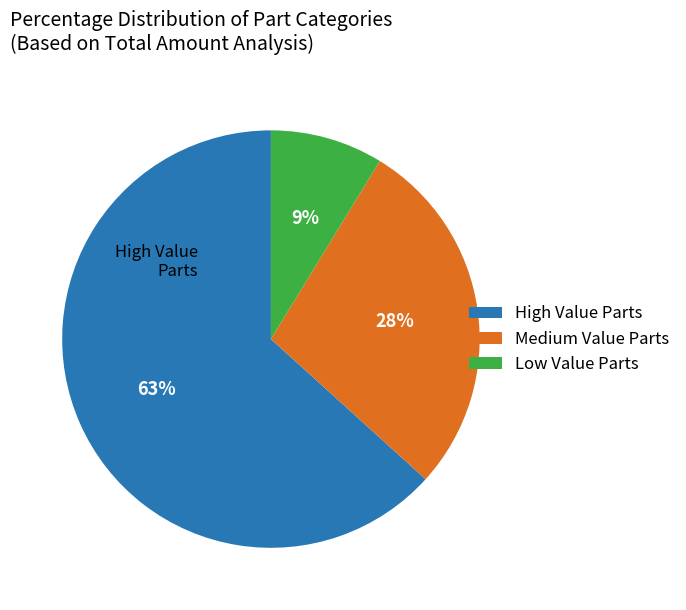

Between Medium Value Parts and Low Value Parts, which is larger?

Medium Value Parts